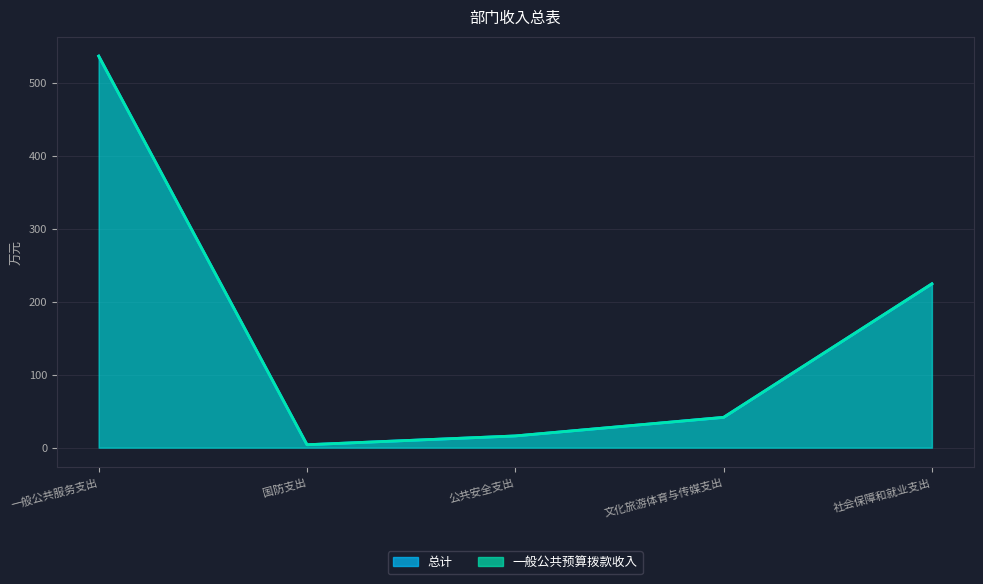

Between 国防支出 and 一般公共服务支出, which is larger?

一般公共服务支出